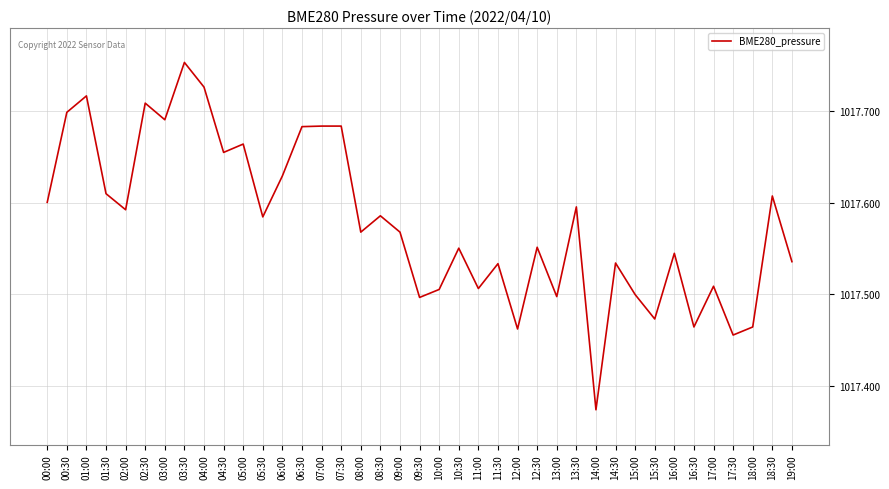

What is the difference between the maximum and minimum values?

0.4